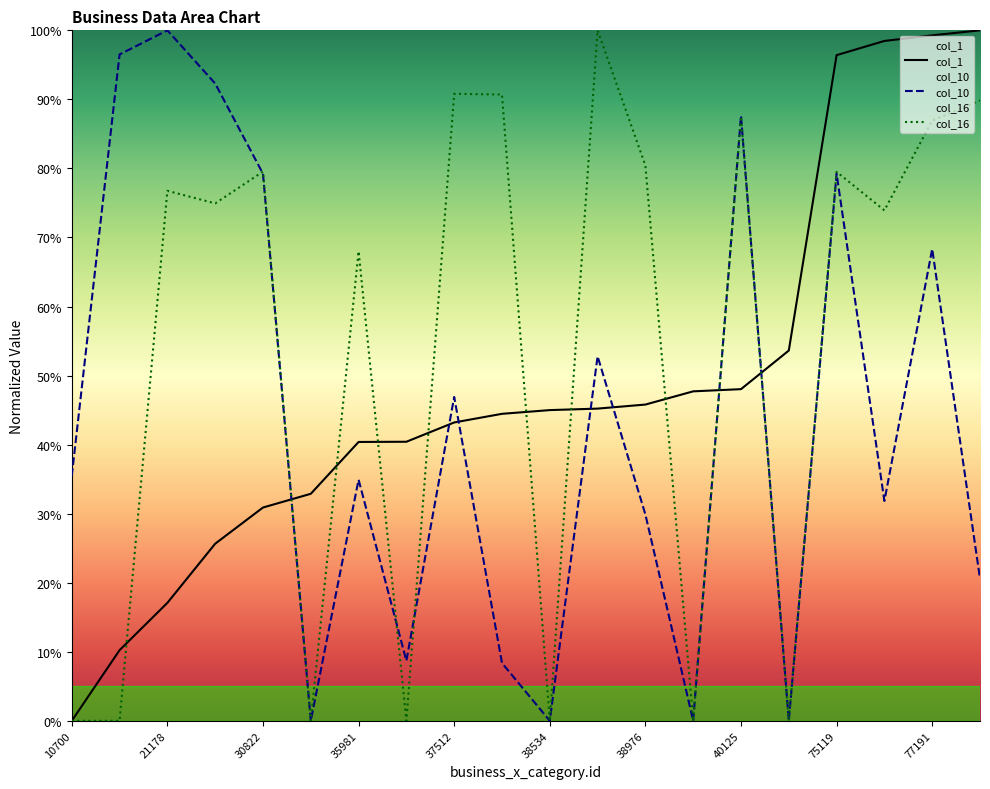

At 10700, list the series in order from largest to smallest.

col_10, col_1, col_16